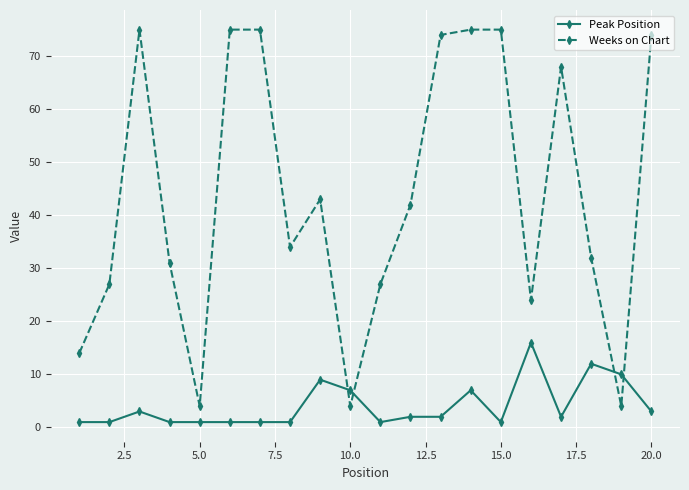

What is the difference between the second highest and second lowest values in the Weeks on Chart series?

71